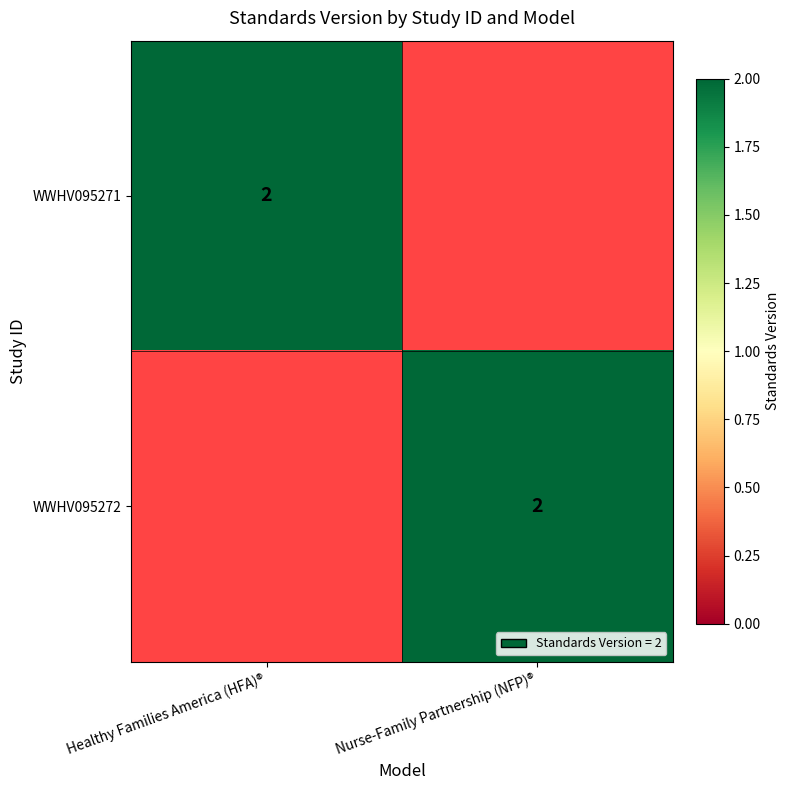

Is it true that WWHV095271 equals 1 at Healthy Families America (HFA)®?

False